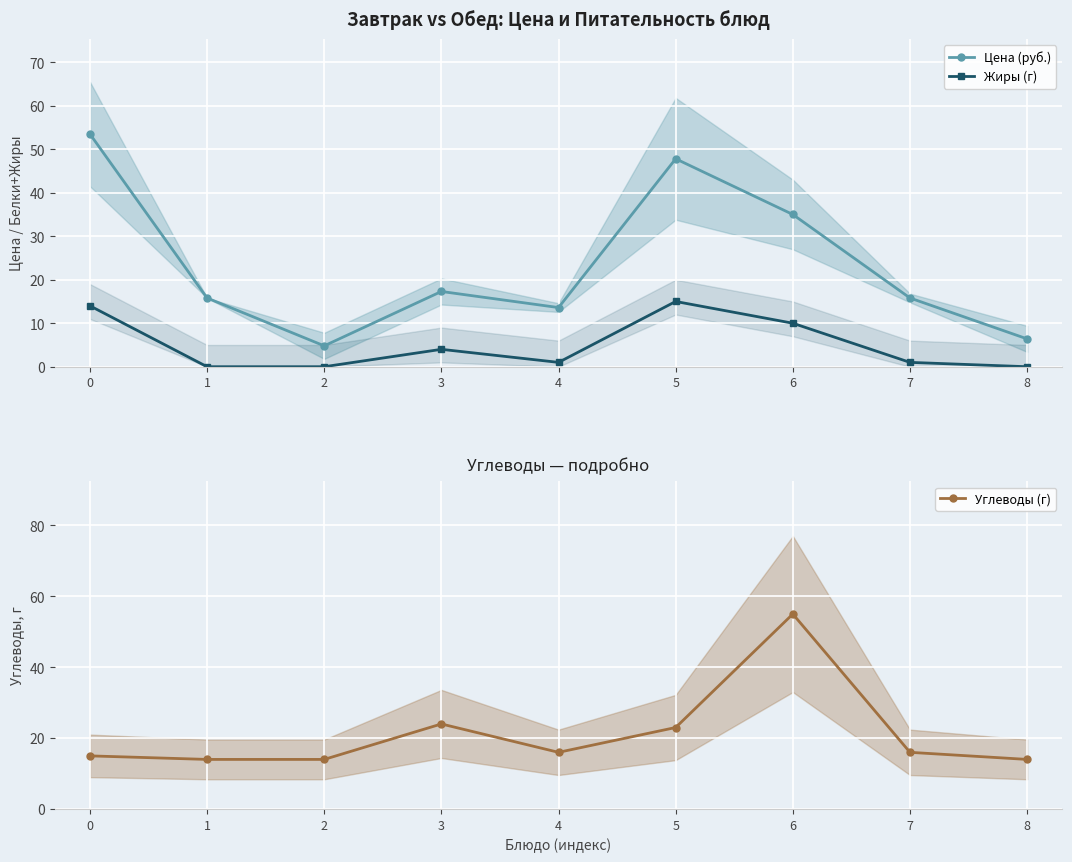

Where is the first local maximum for Углеводы (г)?

3